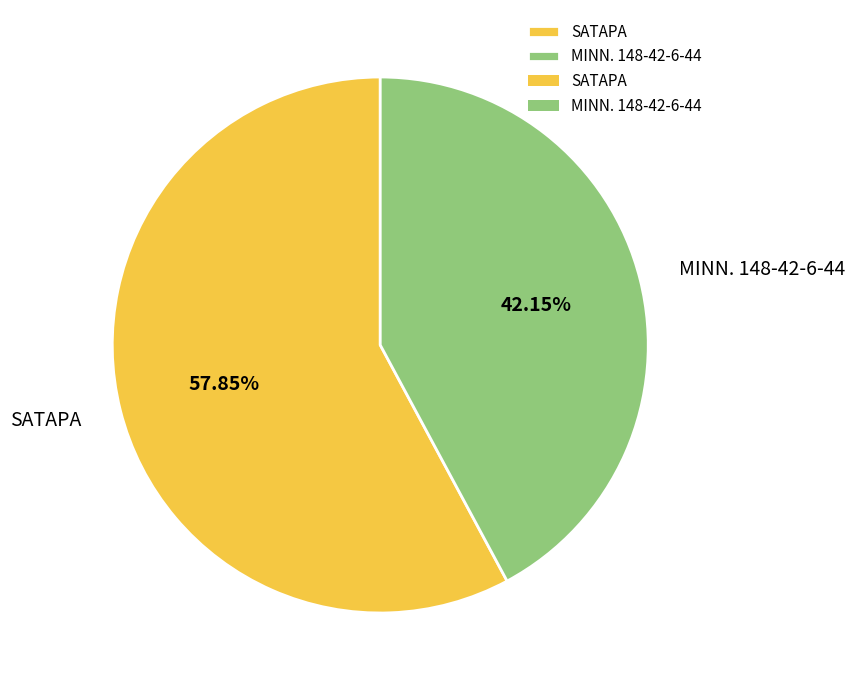

To the nearest percent, what is the average slice percentage?

50%